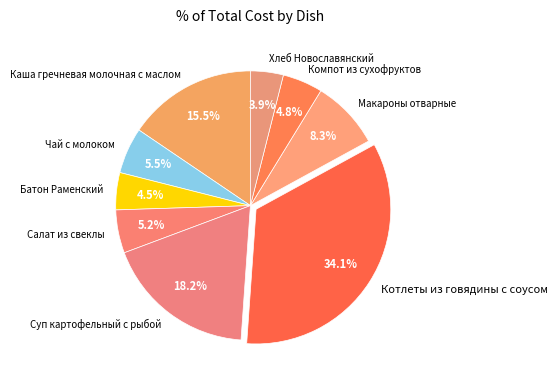

Between Котлеты из говядины с соусом and Хлеб Новославянский, which is larger?

Котлеты из говядины с соусом